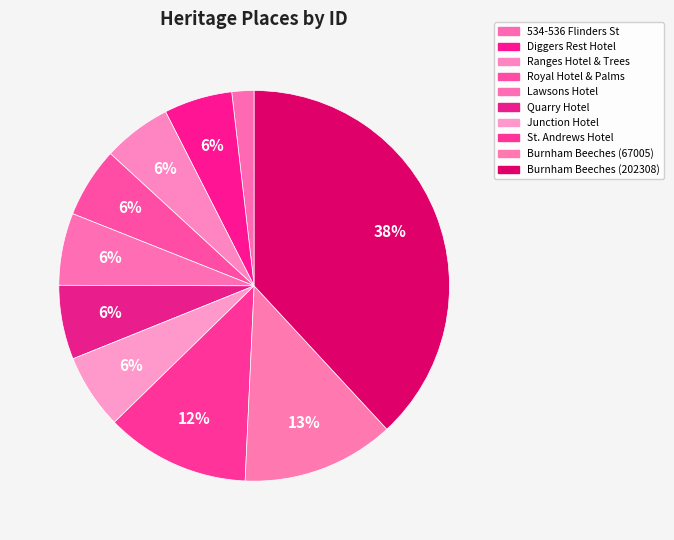

To the nearest percent, what is the combined percentage of Royal Hotel & Palms and Ranges Hotel & Trees?

11%